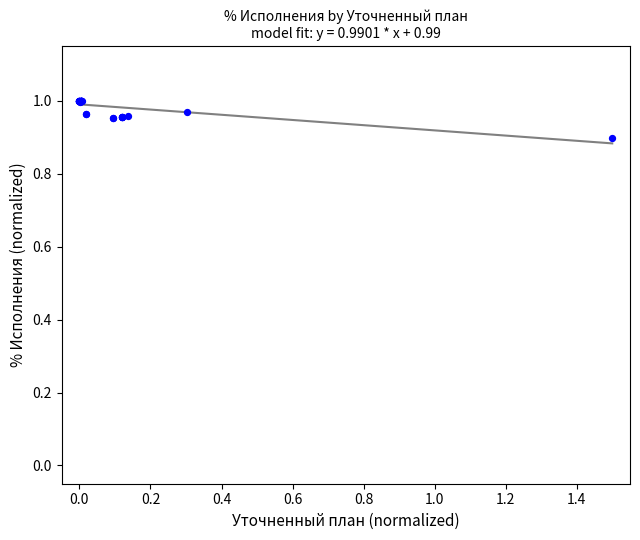

What Y value in the scatter plot is closest to 0?

0.9